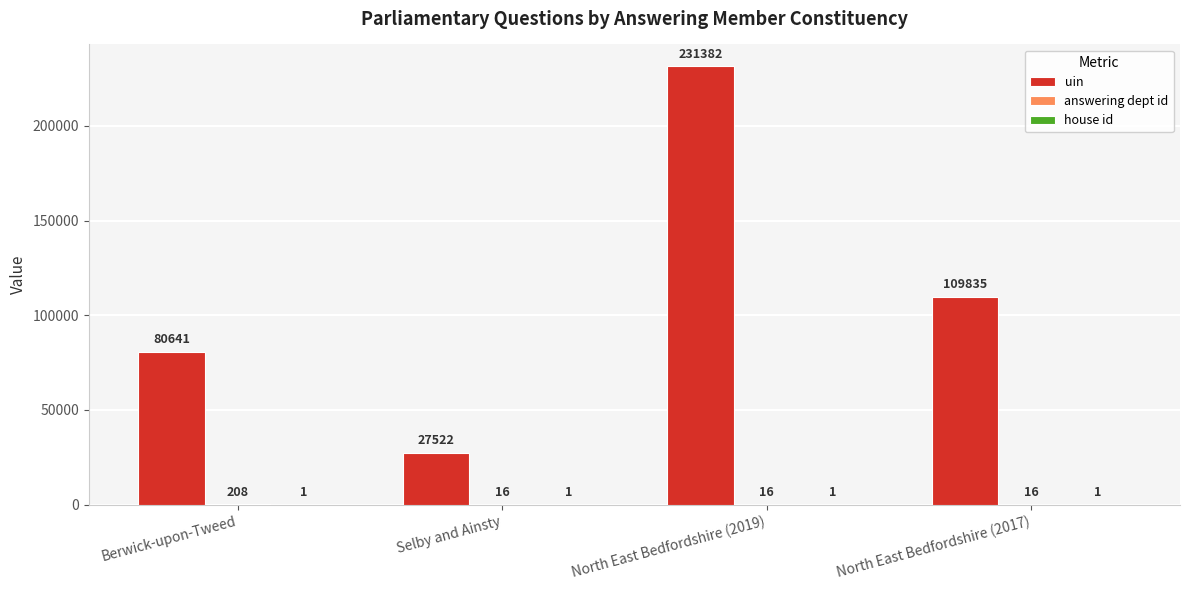

What is the maximum value shown in the chart?

231382